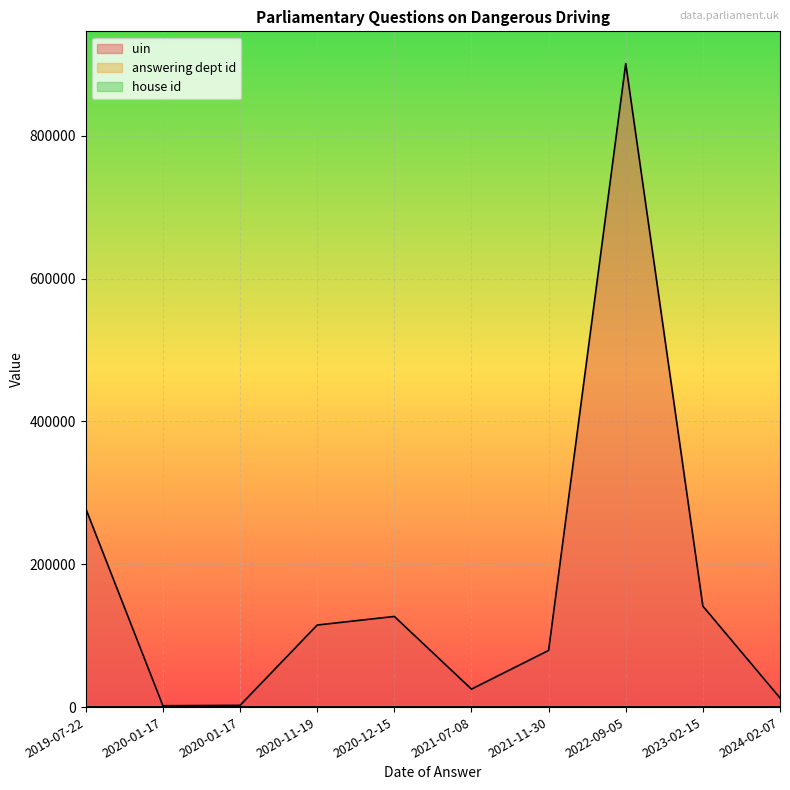

True or false: uin and answering dept id cross at least once.

False